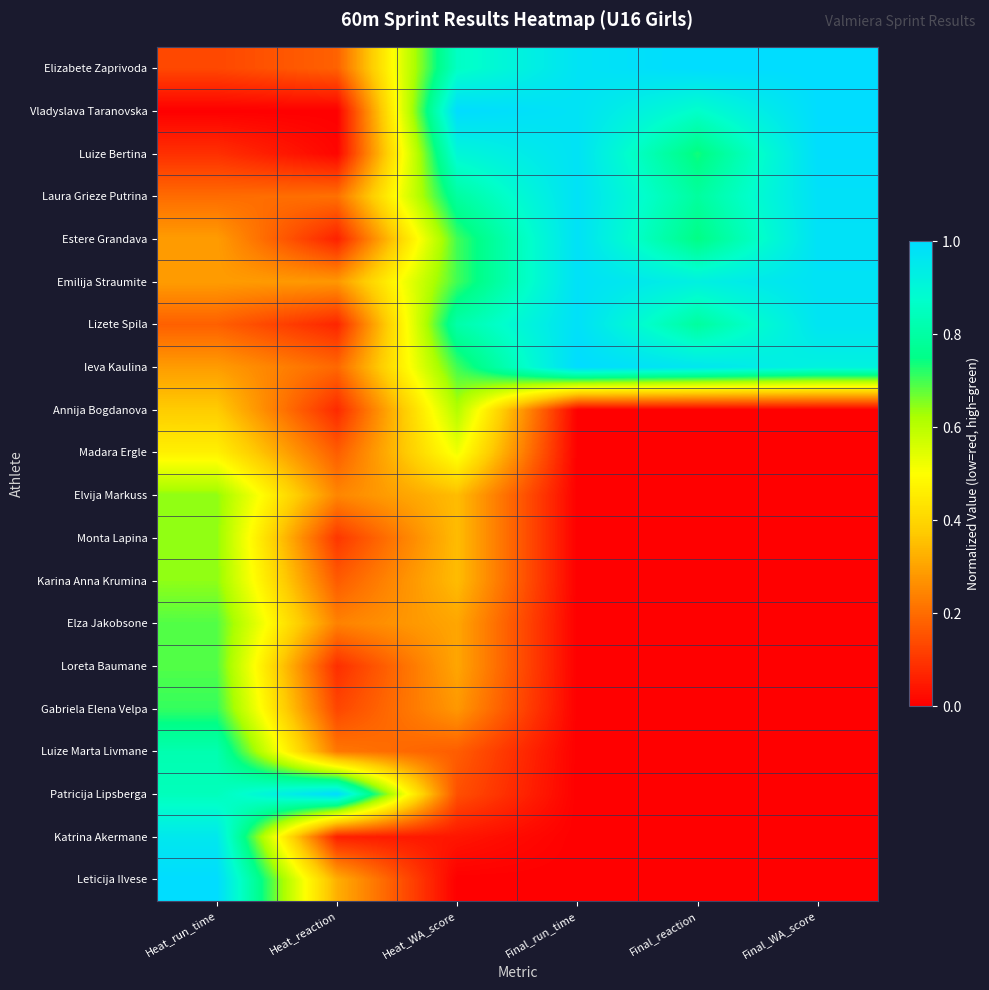

How many data points does each series have?

6